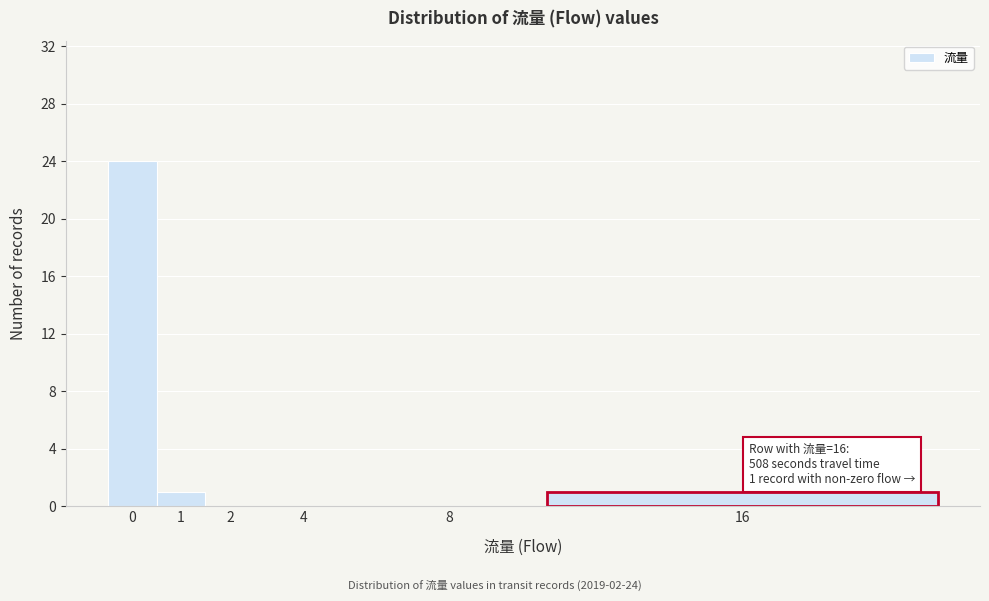

Reading left to right, list all the values displayed in this chart.

0=24	1=1	2=0	4=0	8=0	16=1